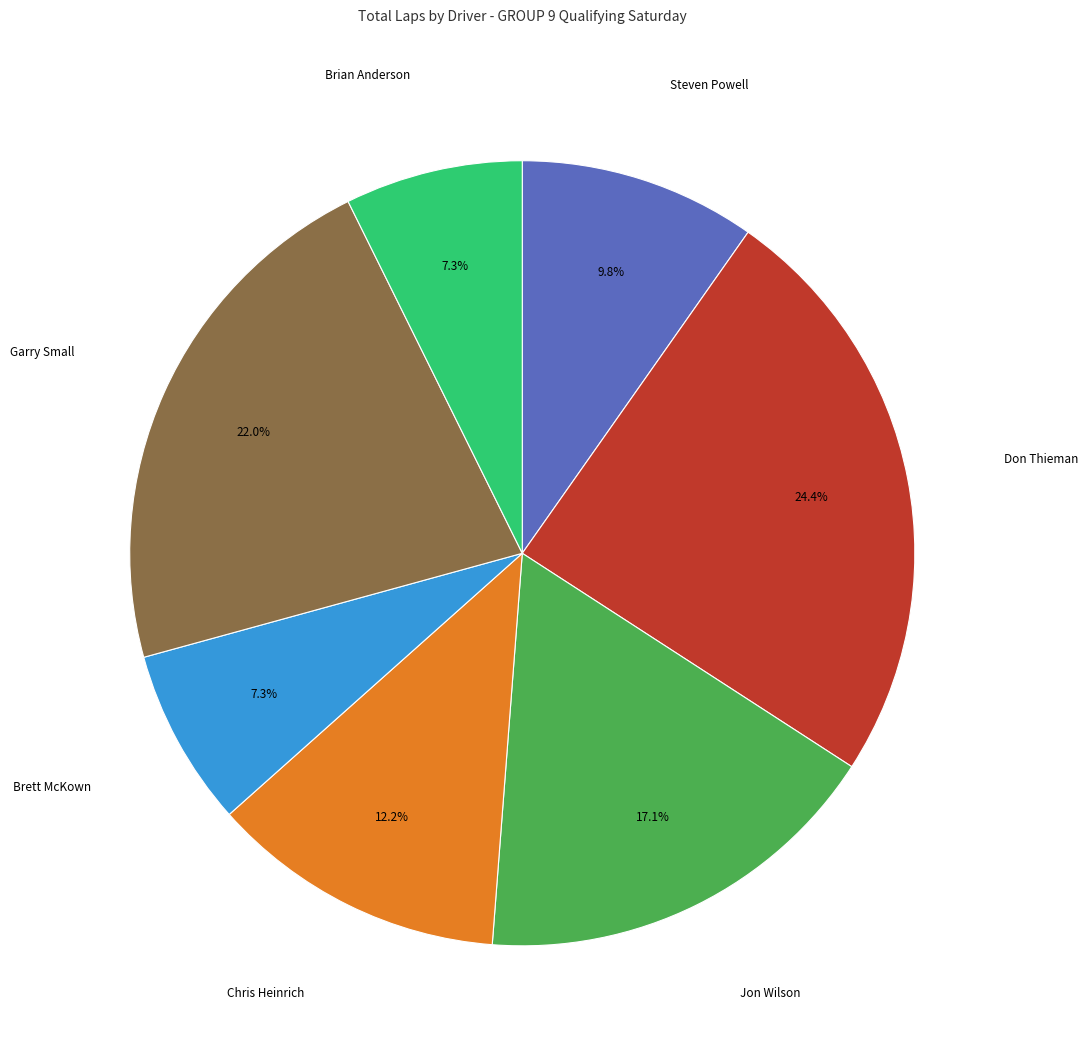

Is there any slice that represents more than half of the pie?

No